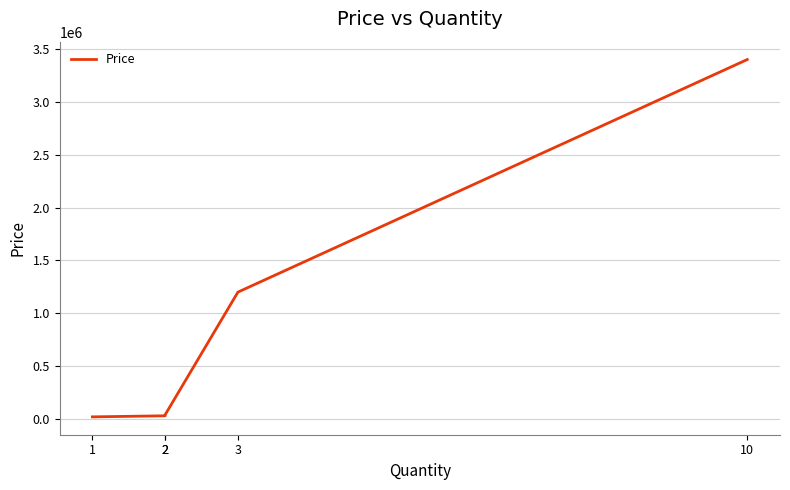

True or false: the data shows 3400000 at 10.

True